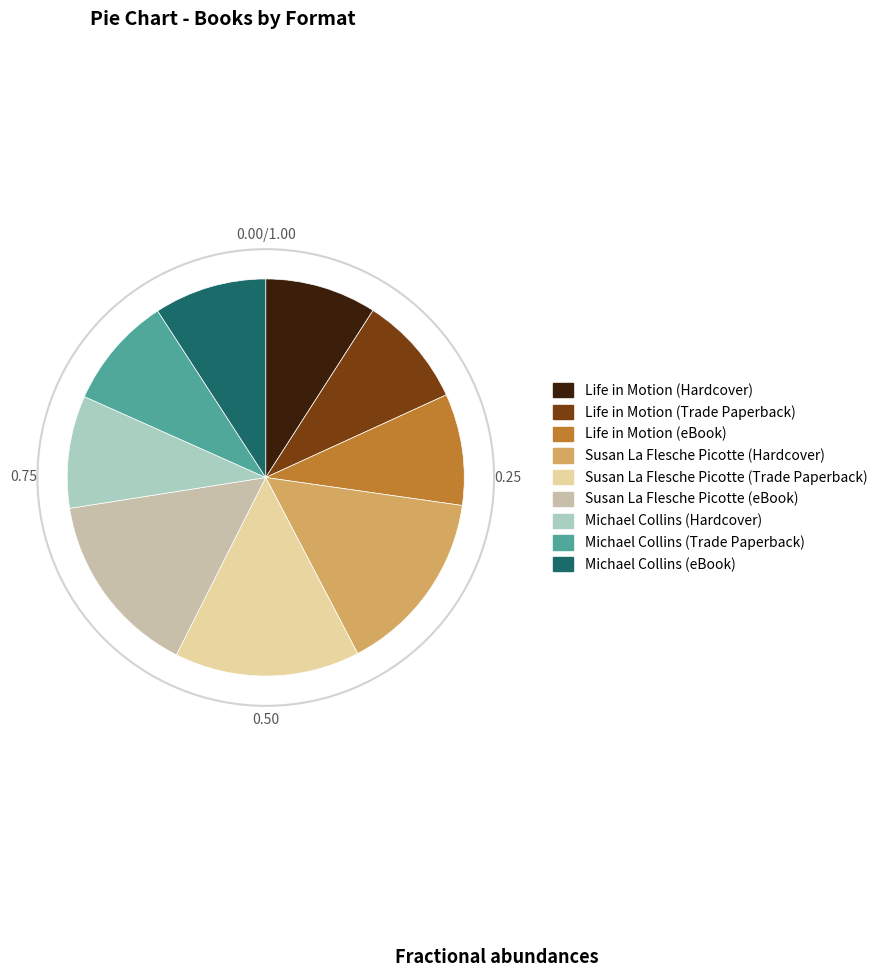

Does any single category account for the majority?

No